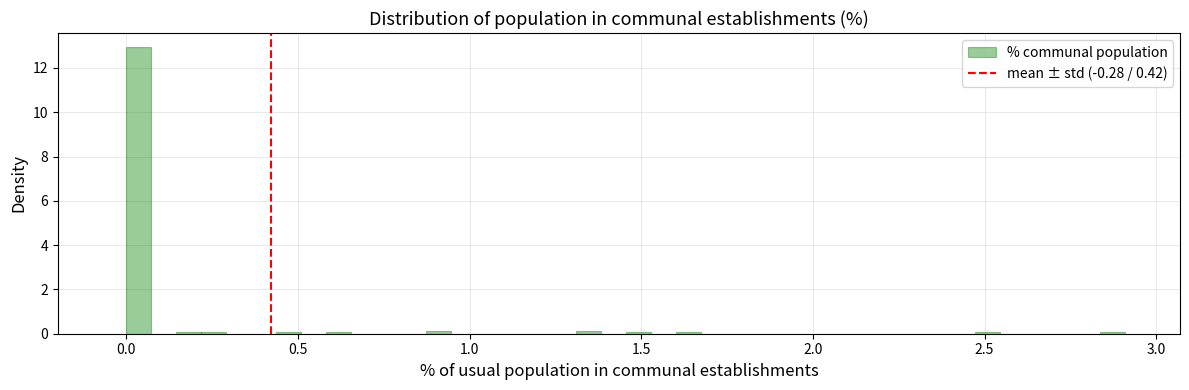

Around what value on the x-axis is the tallest bar? Give the approximate position of its centre, as read against the axis.

0.05